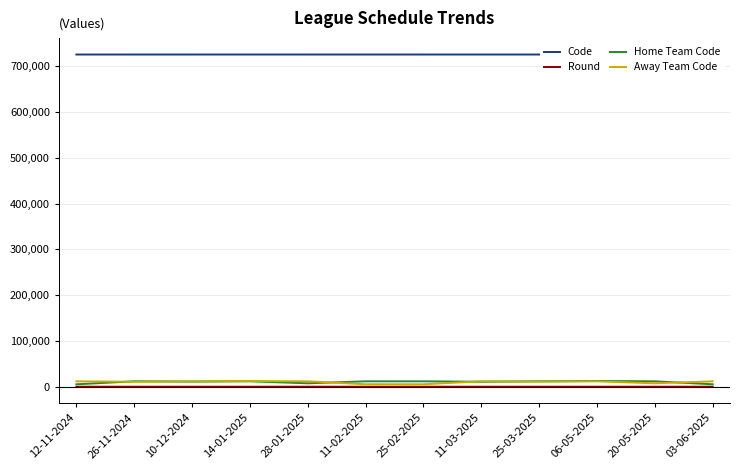

Which label corresponds to the largest value in the chart?

03-06-2025